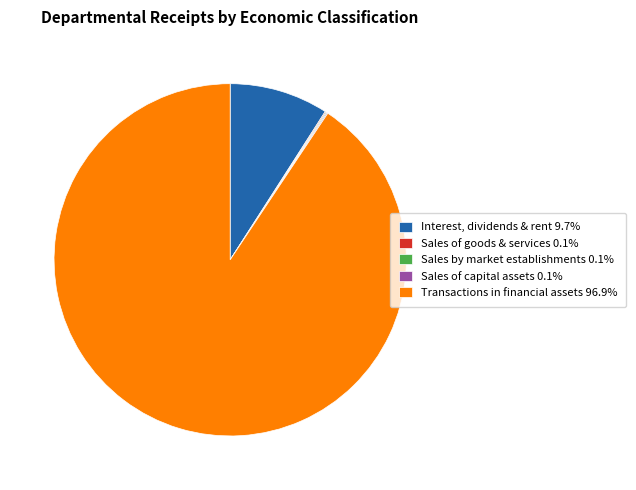

Does Transactions in financial assets 96.9% represent more than half of the total?

Yes